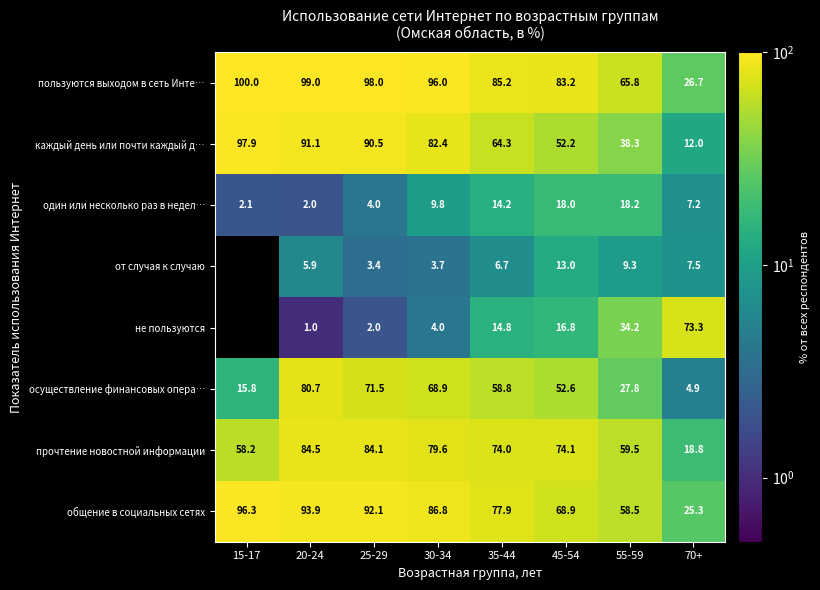

What is the maximum value for общение в социальных сетях?

96.3